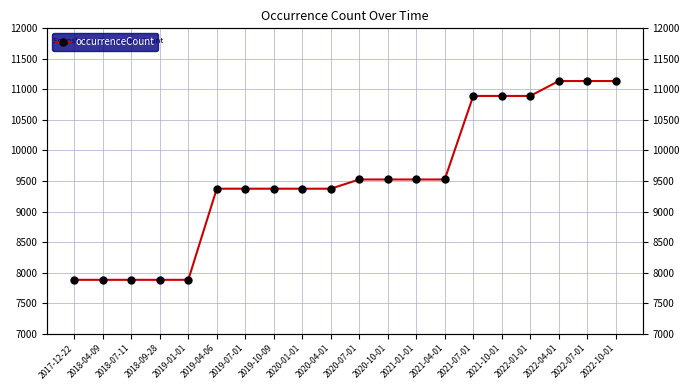

Between 2020-07-01 and 2018-09-28, which is larger?

2020-07-01